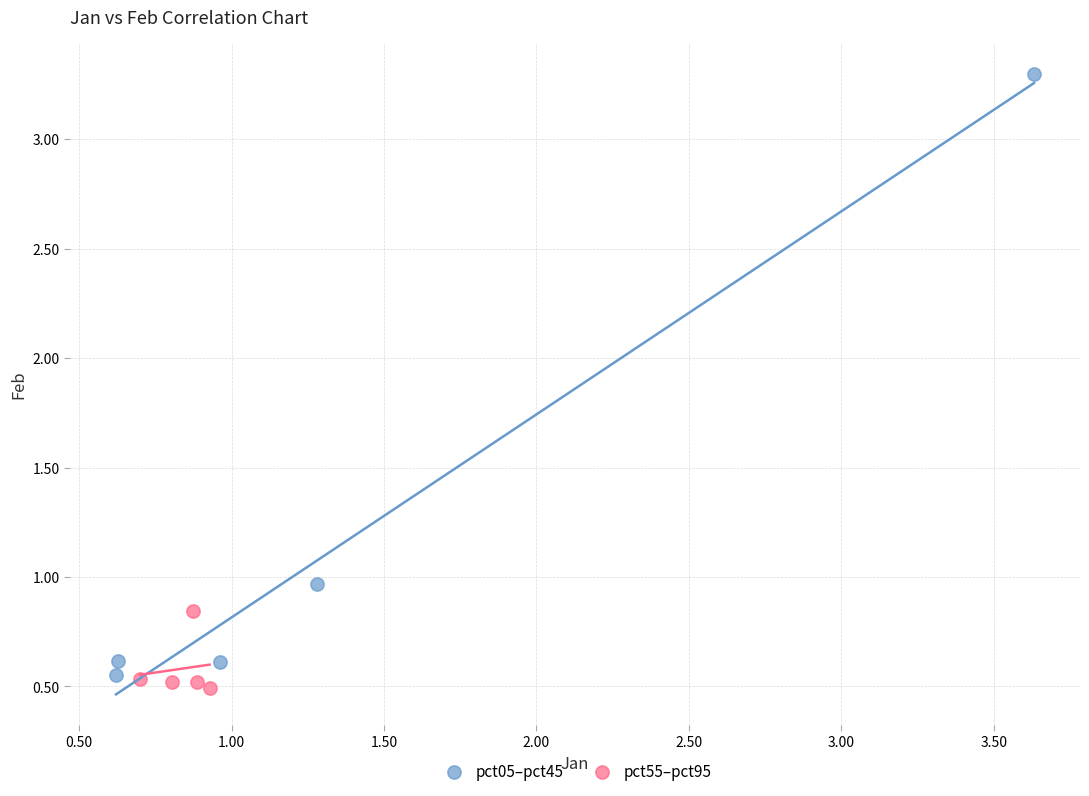

Which series reaches the minimum Y coordinate?

pct55–pct95